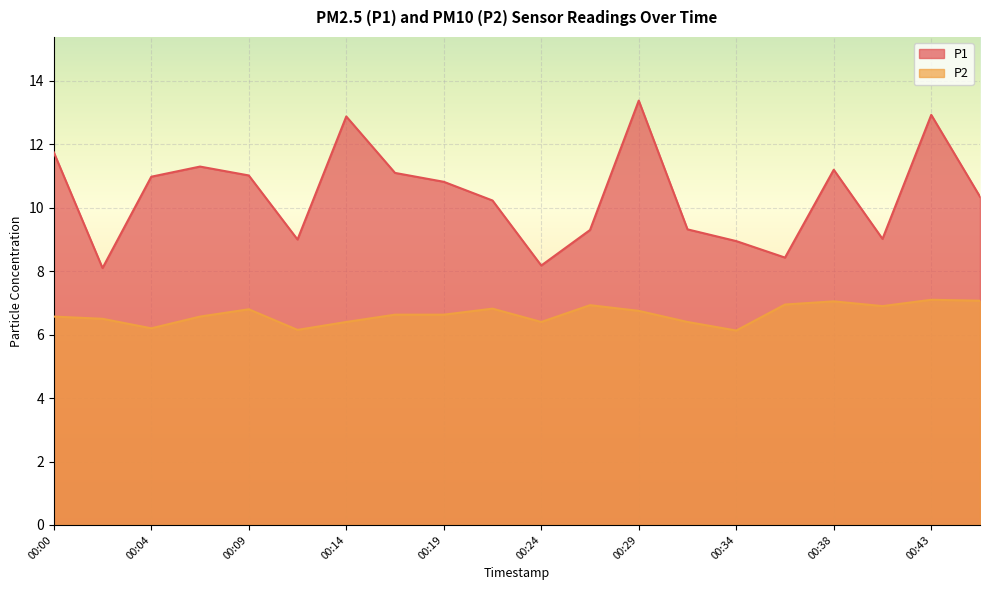

Where is P2 nearest to the value 6?

00:34